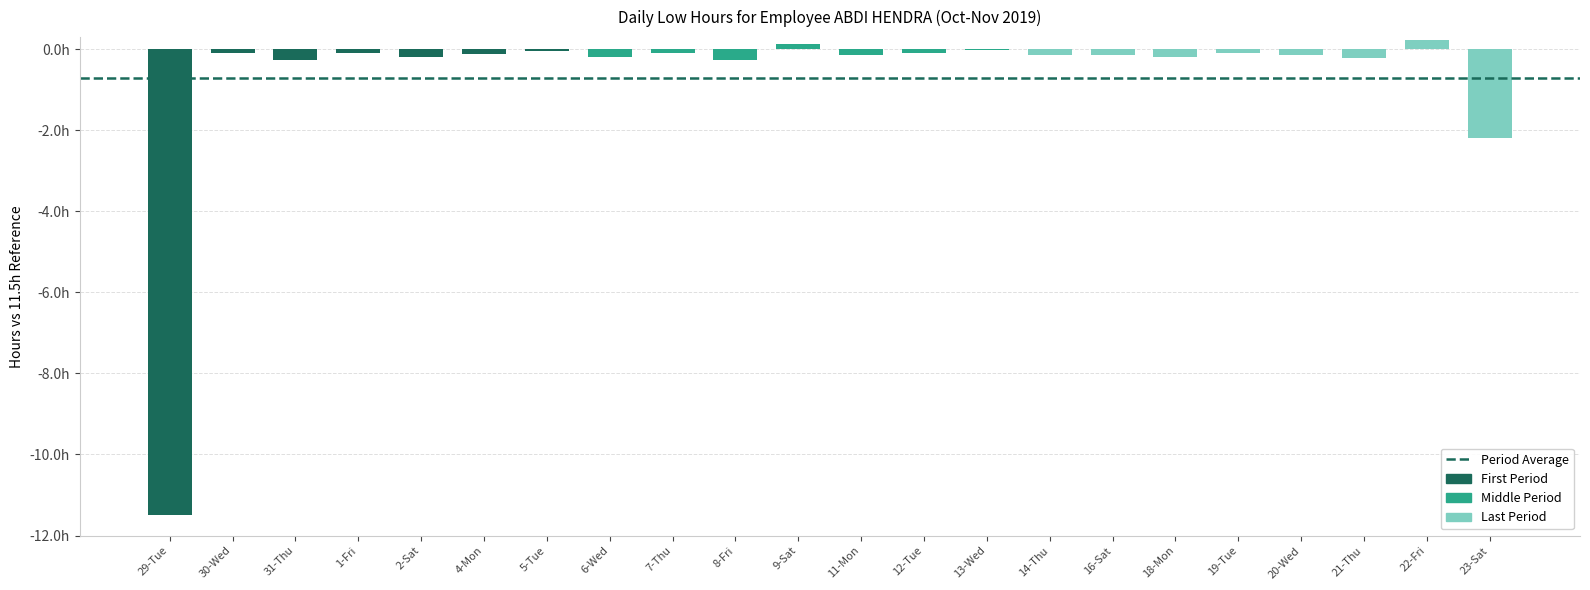

Which category has the highest value across all series?

22-Fri